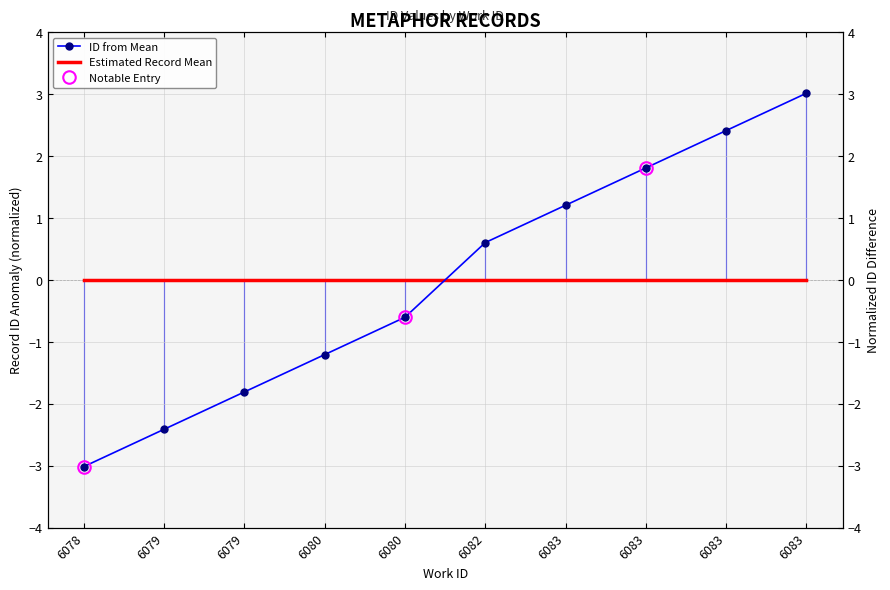

After their last crossing, which series has the higher values: ID from Mean or Estimated Record Mean?

ID from Mean